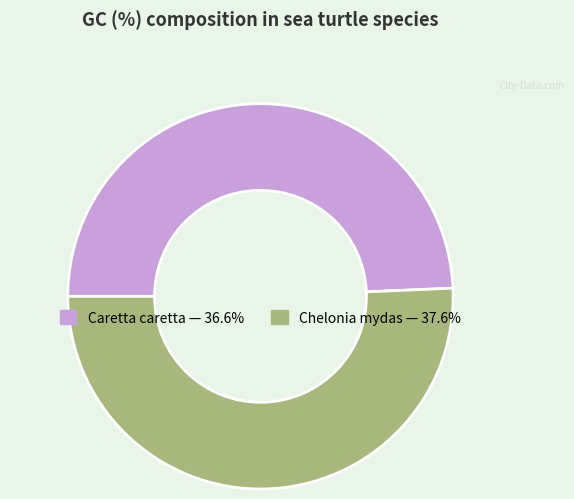

Is it true that Chelonia mydas is 51% of the pie?

True